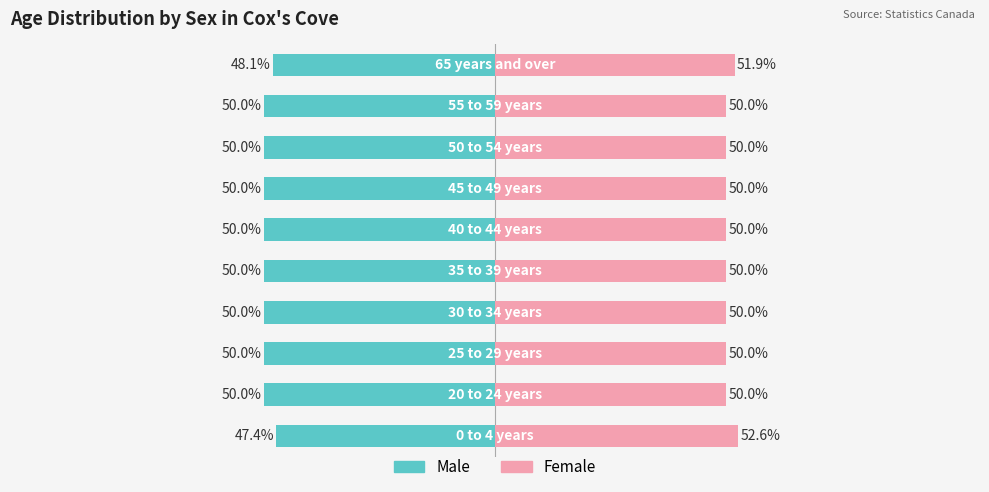

True or false: Male has a value of -50.0 at 1.

True